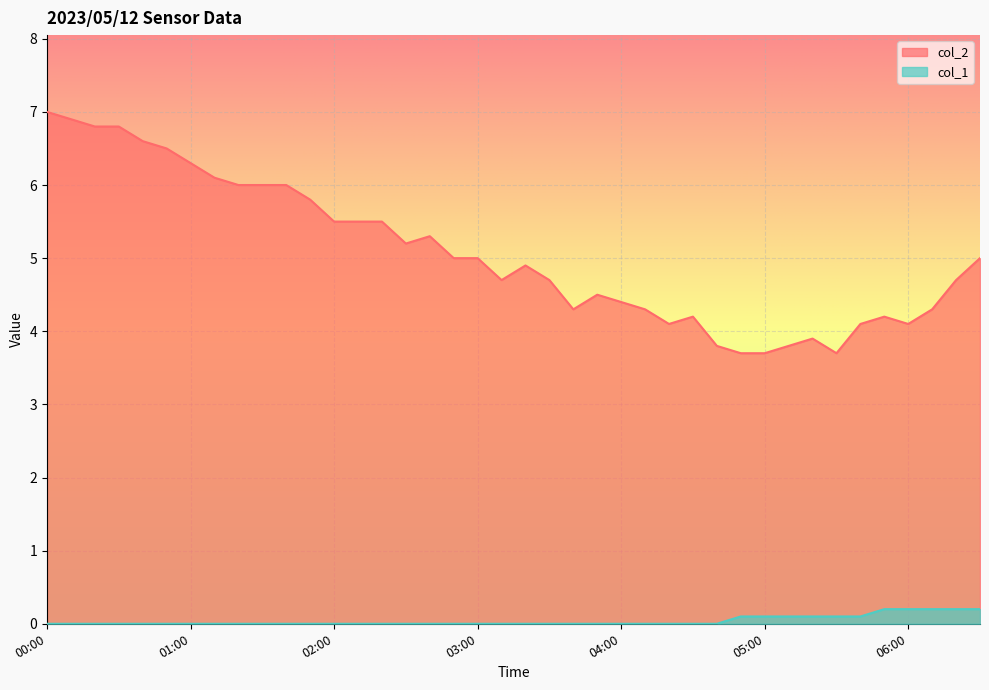

Which series has the largest total across all categories?

col_2